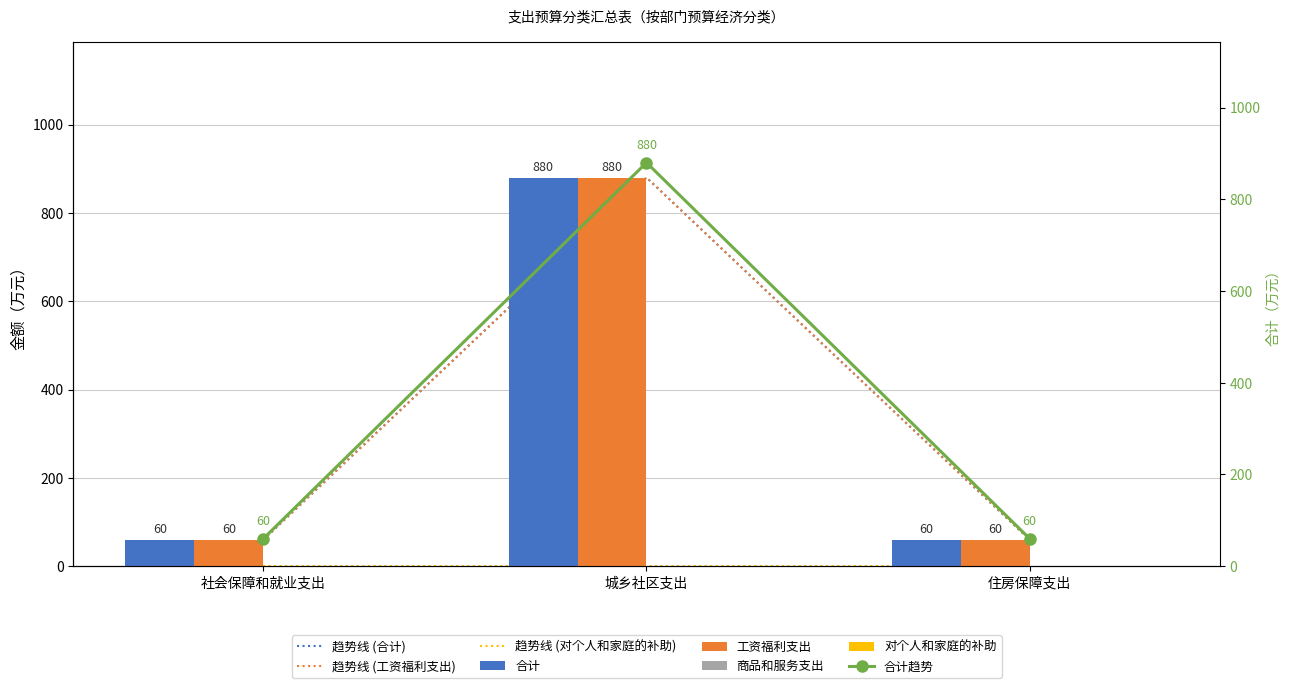

Which series has the largest total across all categories?

合计